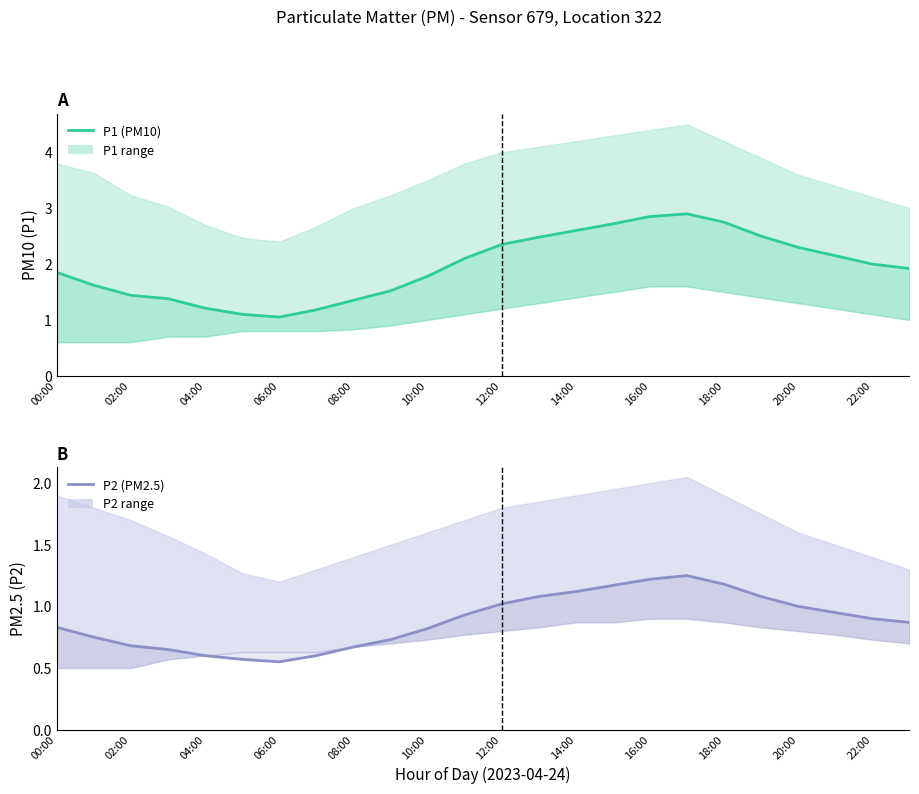

Count the number of categories in the chart.

24